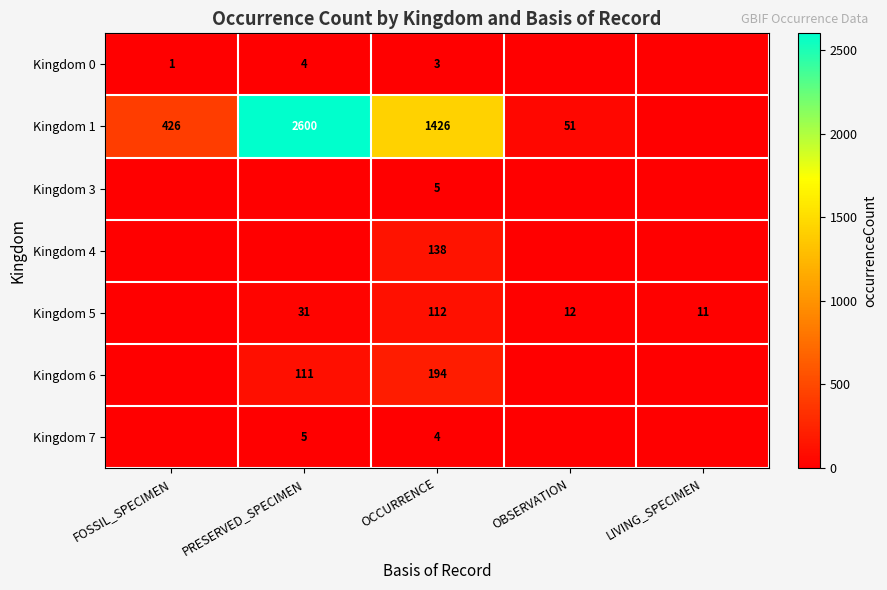

What is the spread (max minus min) of values at OCCURRENCE?

1423